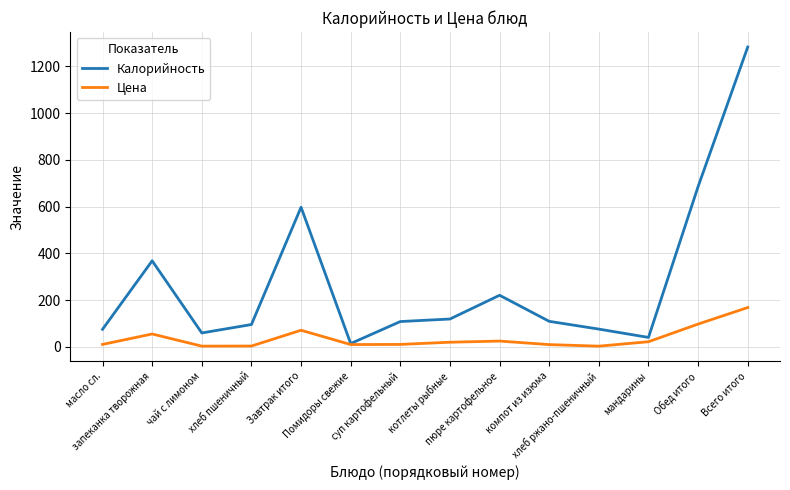

Which series has the largest total across all categories?

Калорийность